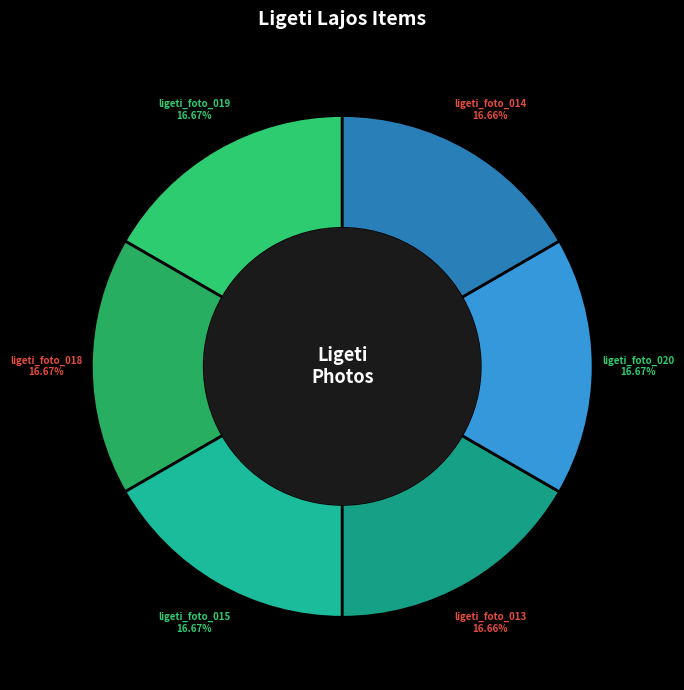

Does any single category account for the majority?

No